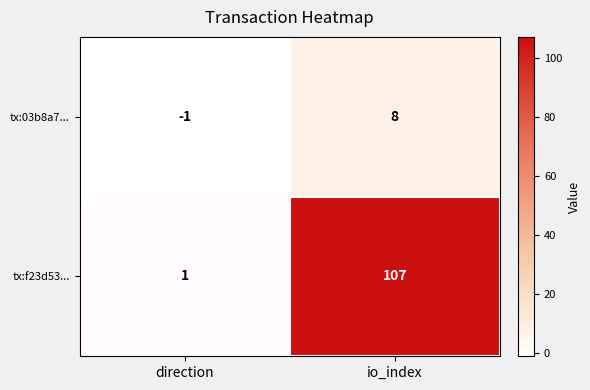

Between io_index and direction, which is larger?

io_index